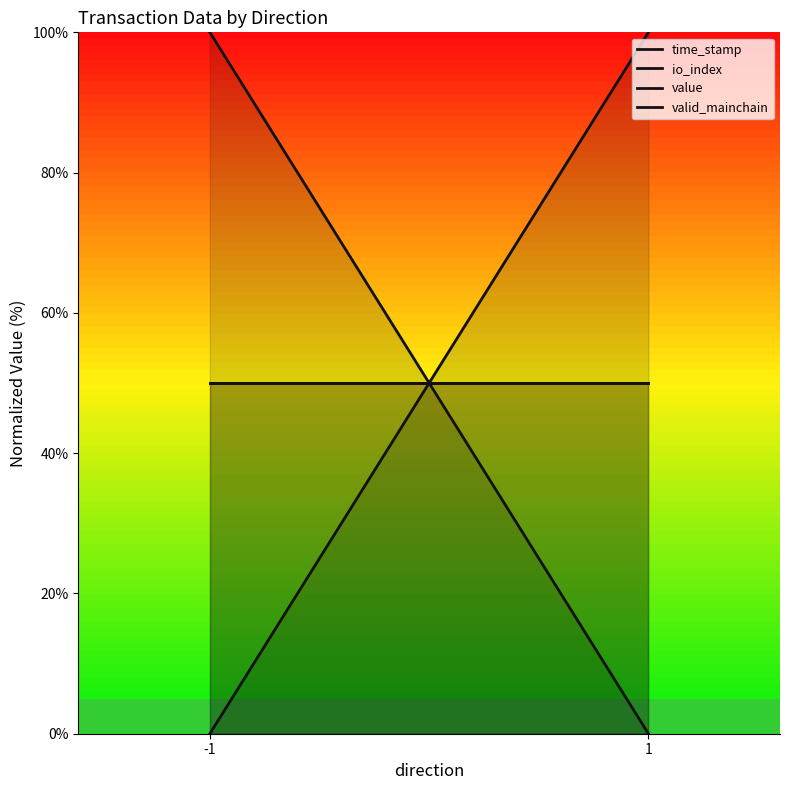

Which label corresponds to the smallest value in the chart?

-1